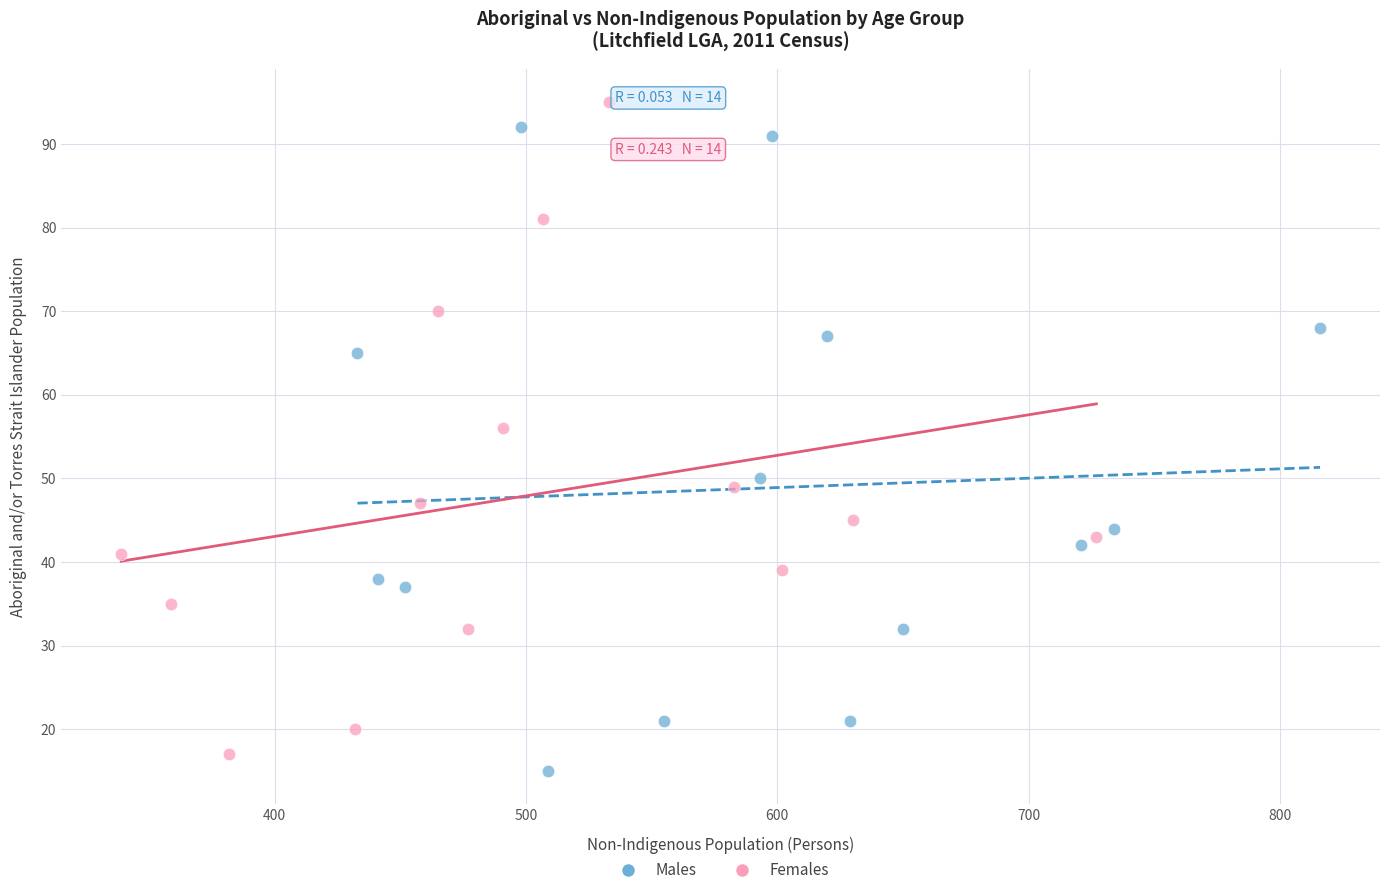

Which series has the widest spread of Y values?

Females